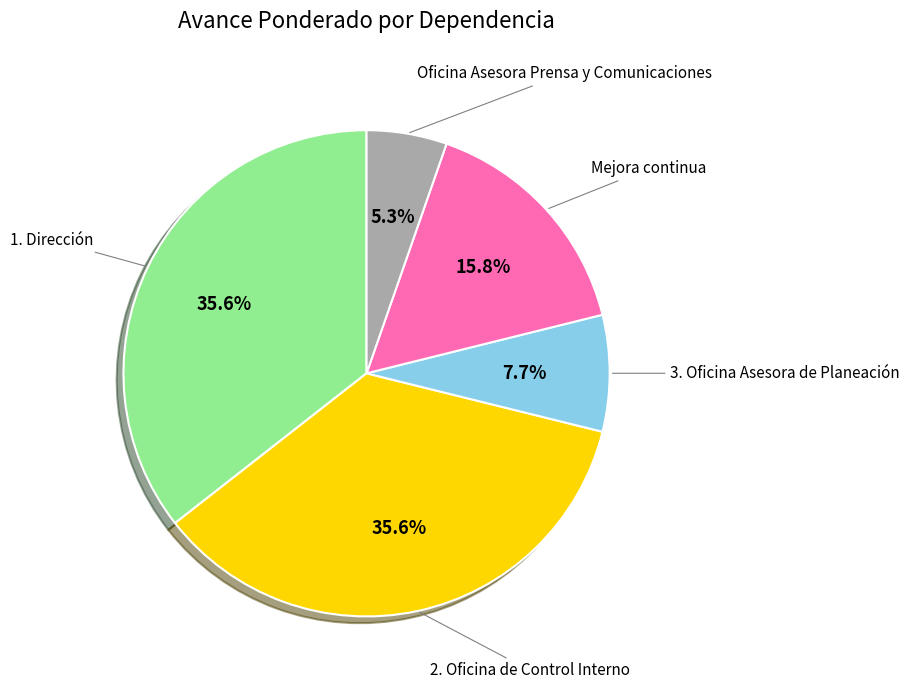

The Mejora continua slice represents 16% of the pie. True or false?

True